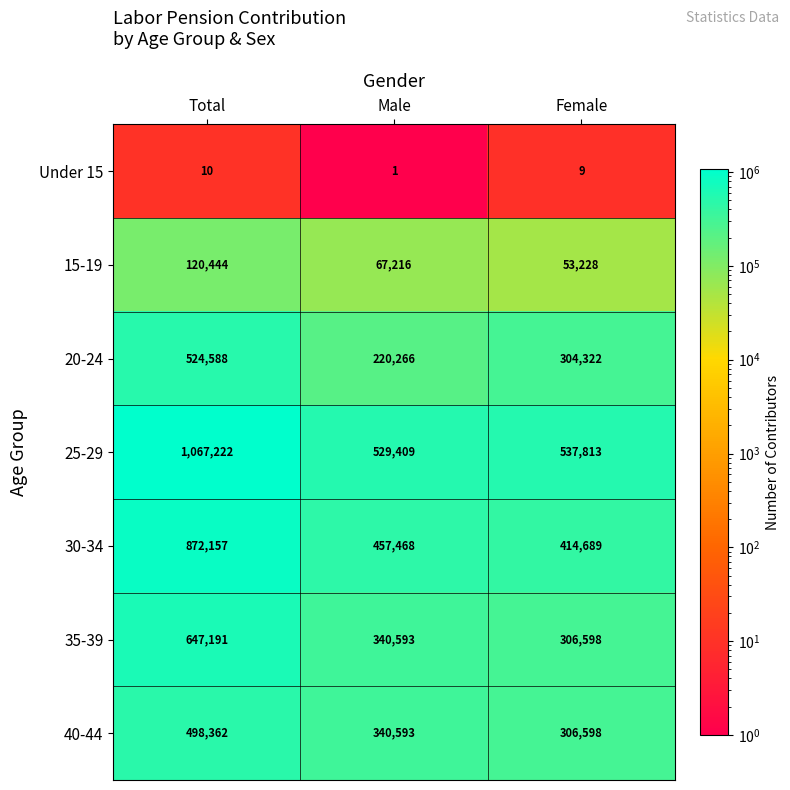

At which label does 15-19 first exceed 67216?

Total